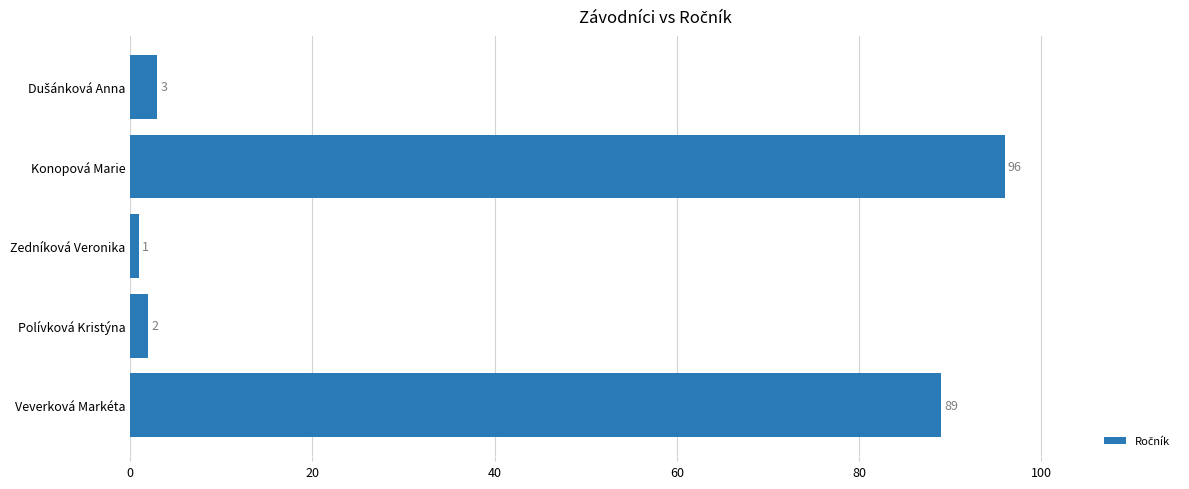

Does the chart contain any negative values?

No